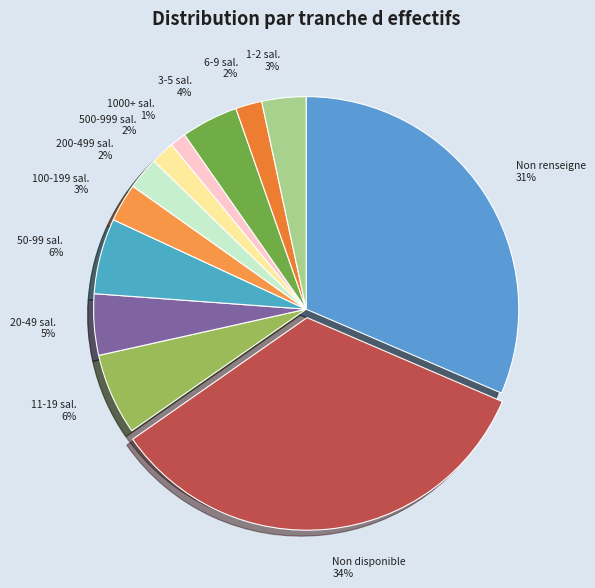

Does 20-49 sal. 5% represent more than half of the total?

No